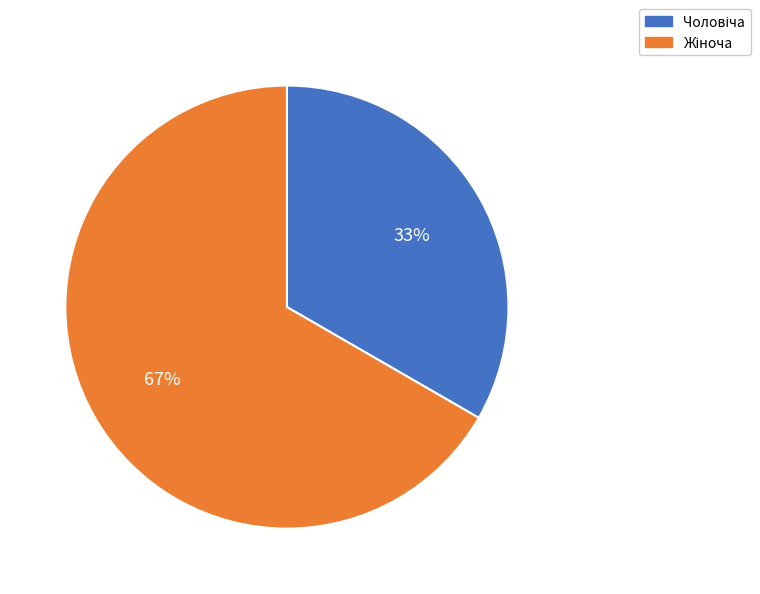

Does any single category account for the majority?

Yes